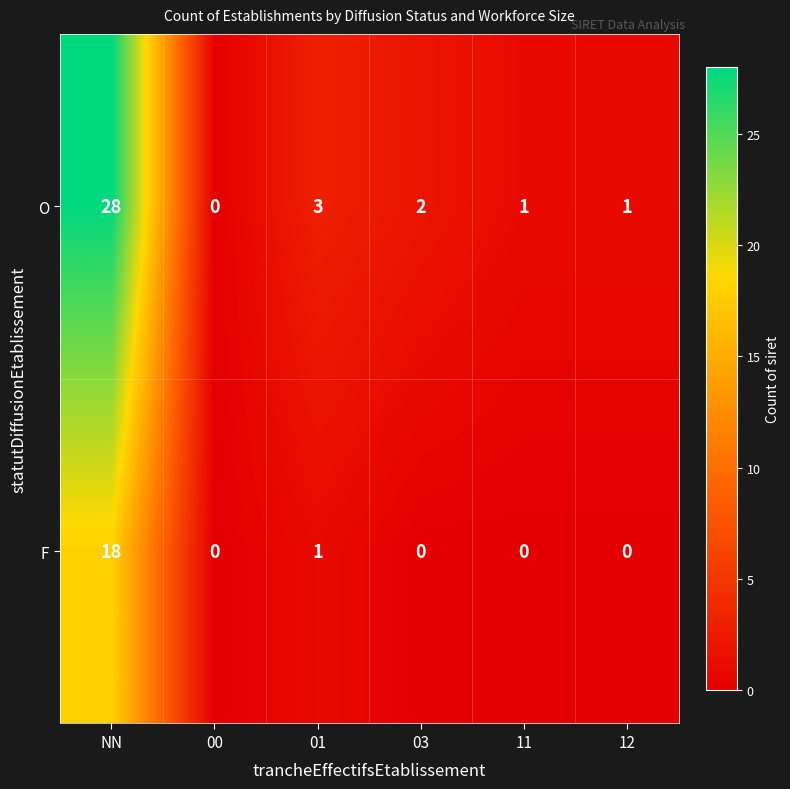

At NN, list the series in order from smallest to largest.

F, O